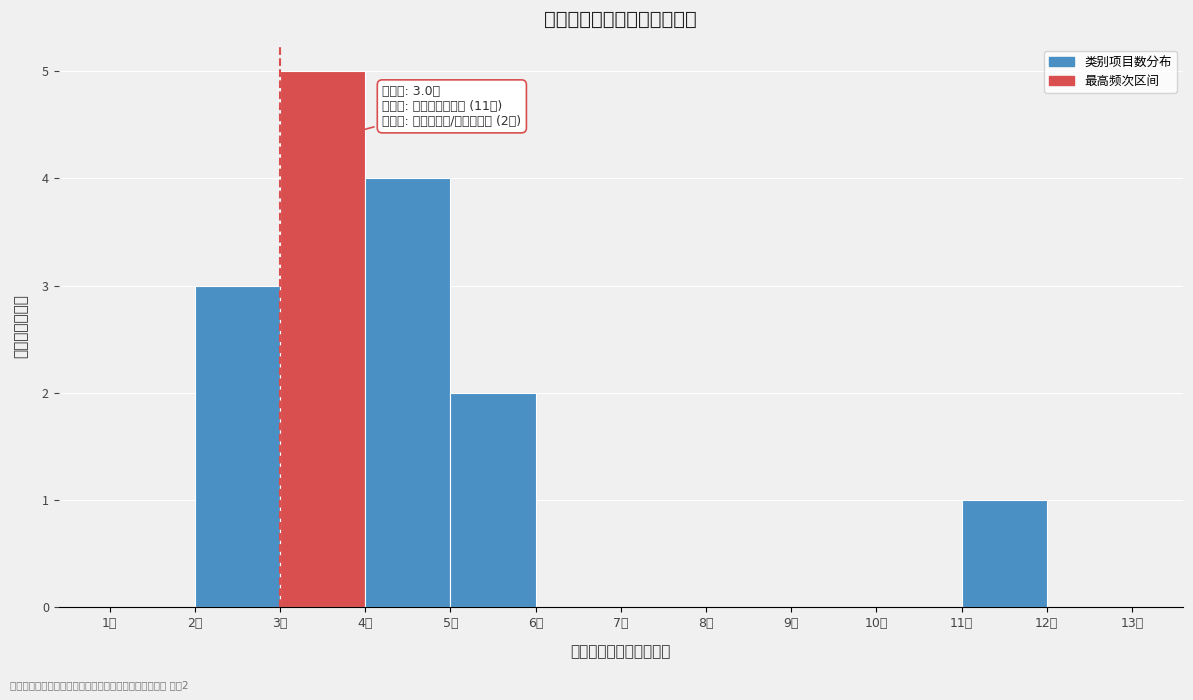

Over which range of the x-axis is the bar tallest?

3 to 4